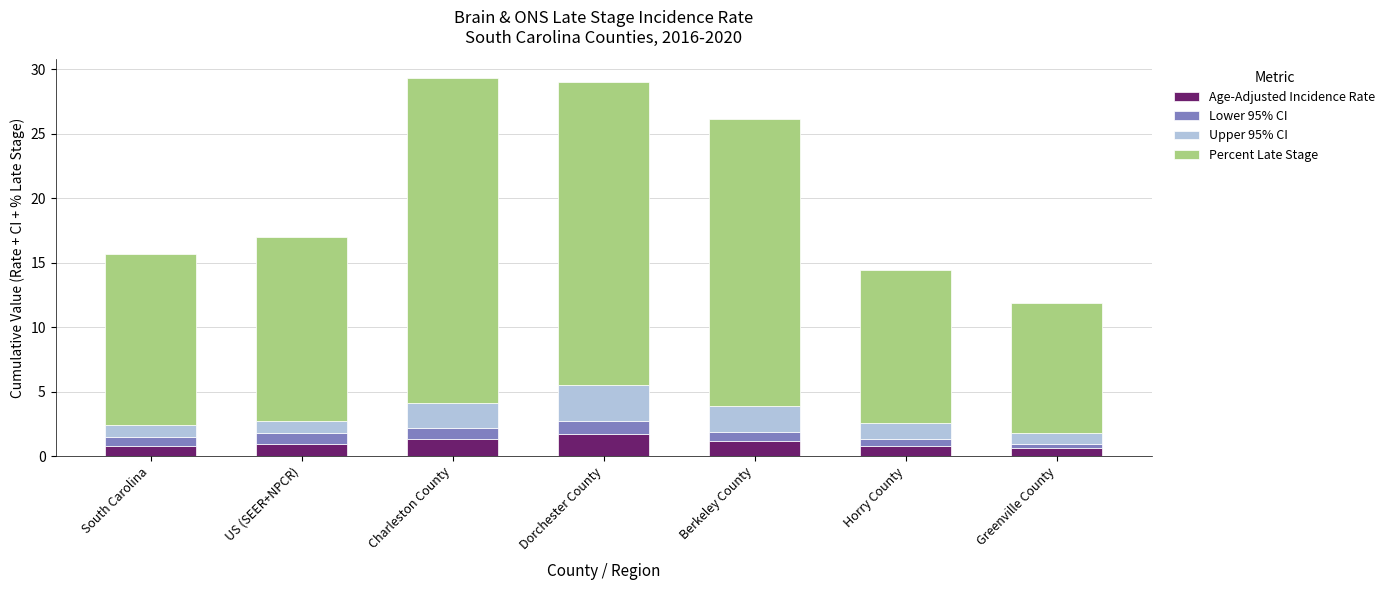

Is it true that Age-Adjusted Incidence Rate equals 0.8 at Horry County?

True